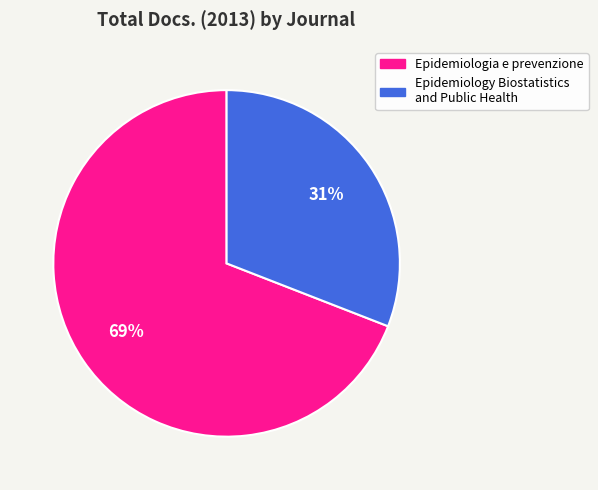

To the nearest percent, what is the difference between the Epidemiologia e prevenzione and Epidemiology Biostatistics and Public Health slice percentages?

38%